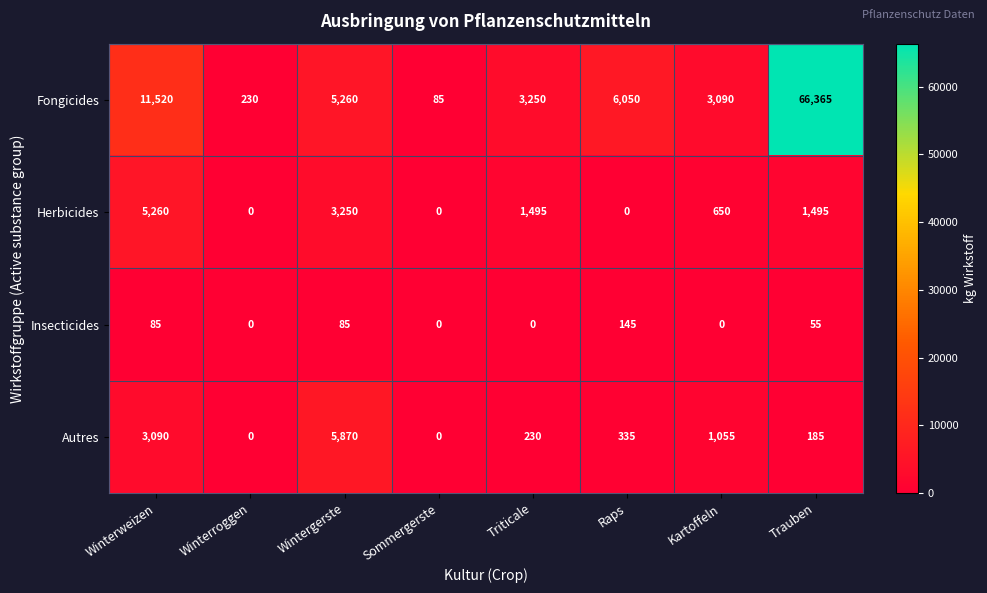

How many categories are shown in the chart?

8